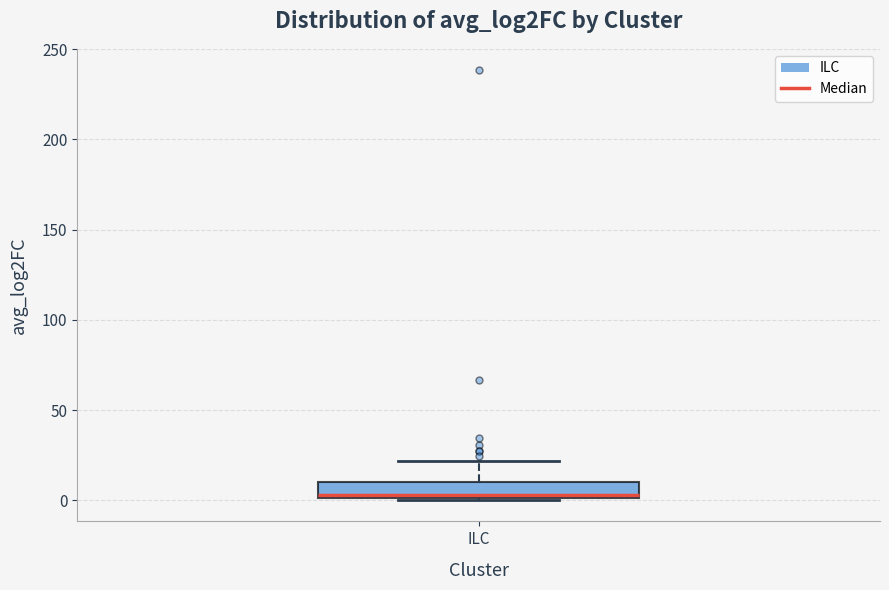

Read this box plot against the y-axis: the position of the median line, the range covered by the box, and the ends of both whiskers. The values are not printed on the chart, so give them approximately, as read against the axis.

median 5, box 0 to 10, whiskers 0 to 20